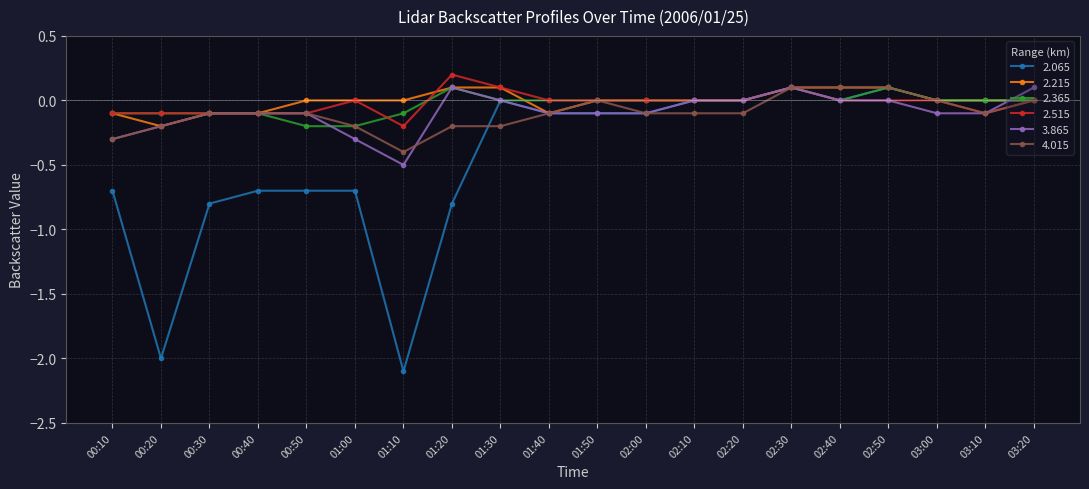

What is the lowest value of the 2.365 series?

-0.2